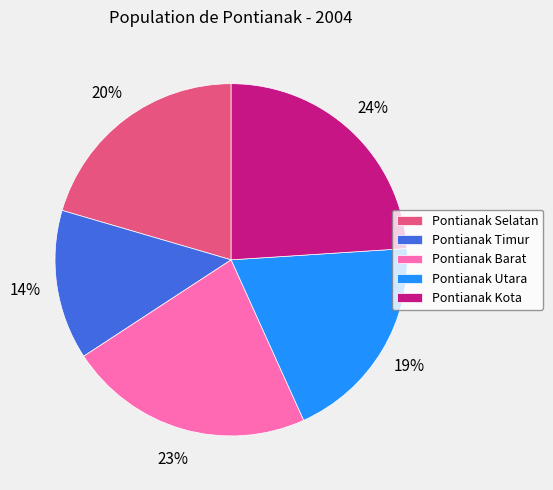

Which slice is the smallest?

Pontianak Timur